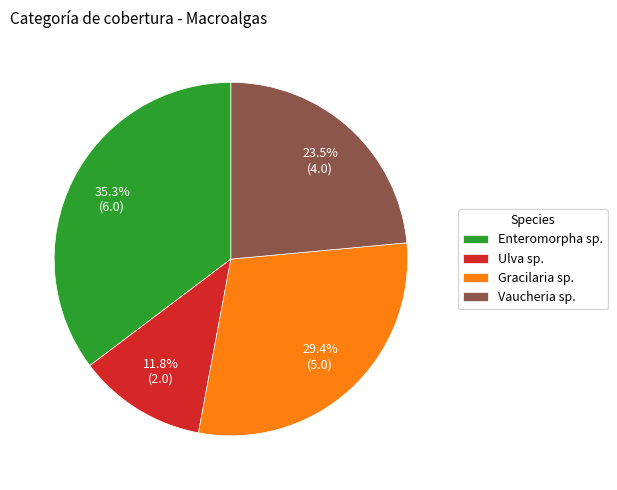

Which has a higher value, Gracilaria sp. or Ulva sp.?

Gracilaria sp.